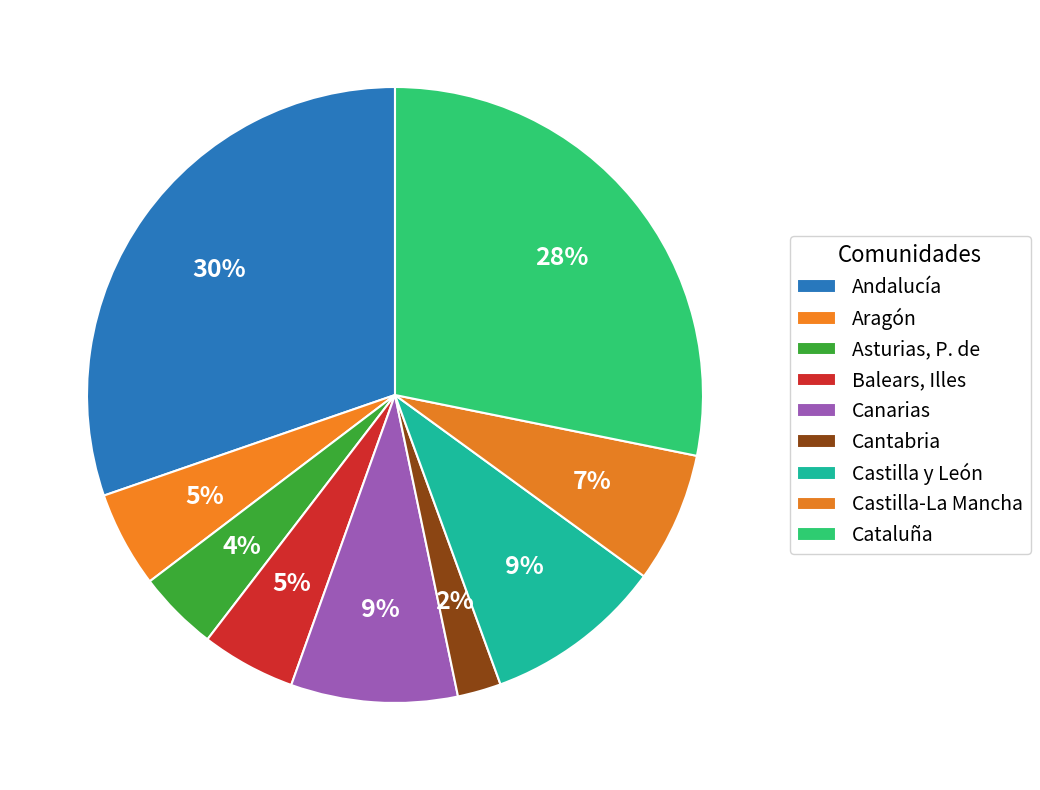

How much of the chart is everything except Andalucía?

69.7%